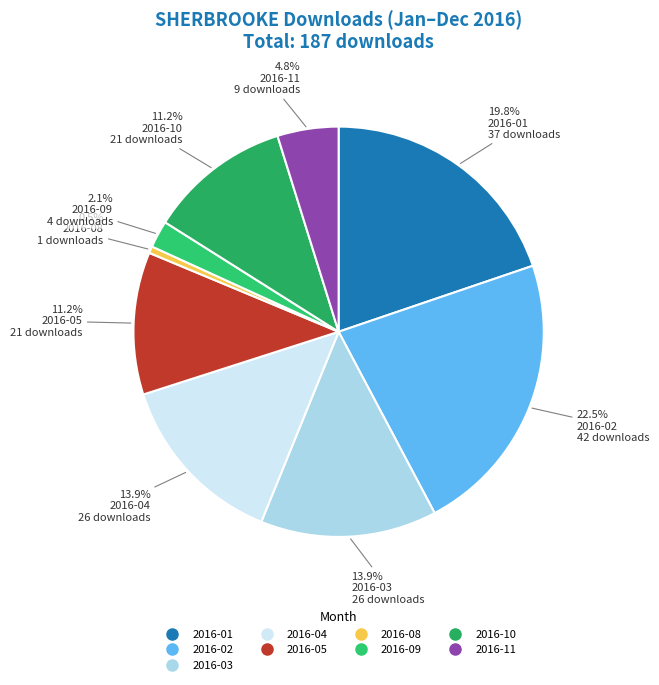

Is there a majority slice in this chart?

No